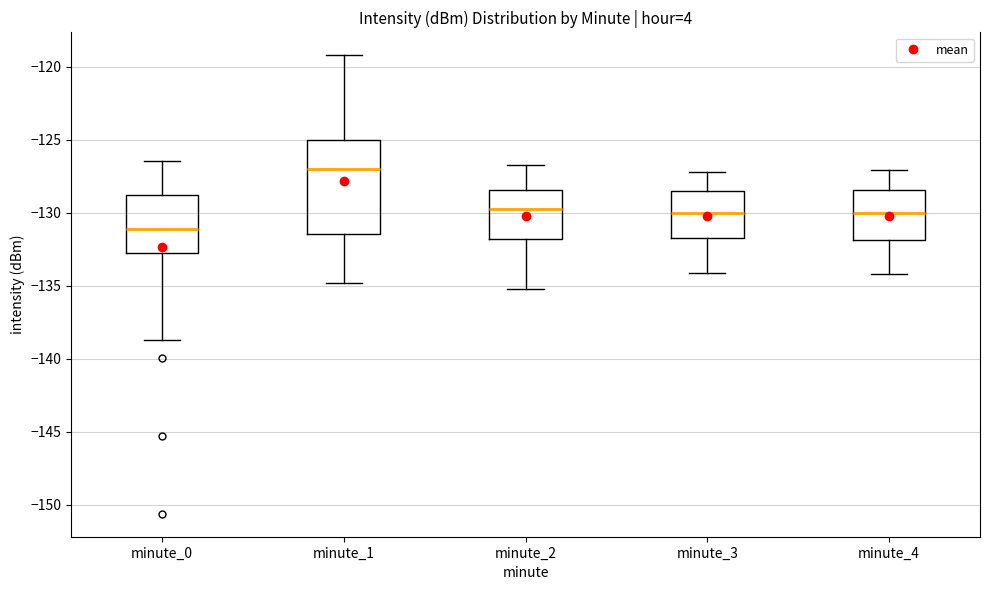

Which box is the tallest, from its lower edge to its upper edge?

minute_1